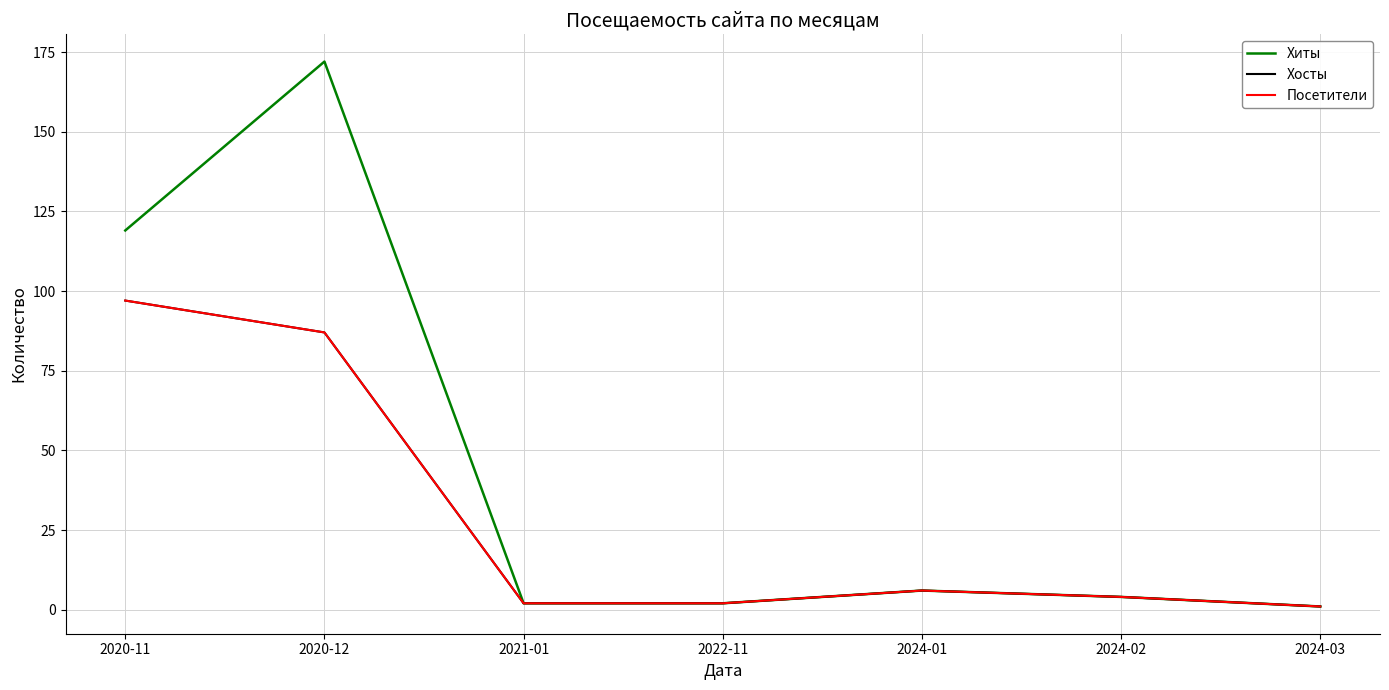

What is the label of the 7th point from the right?

2020-11